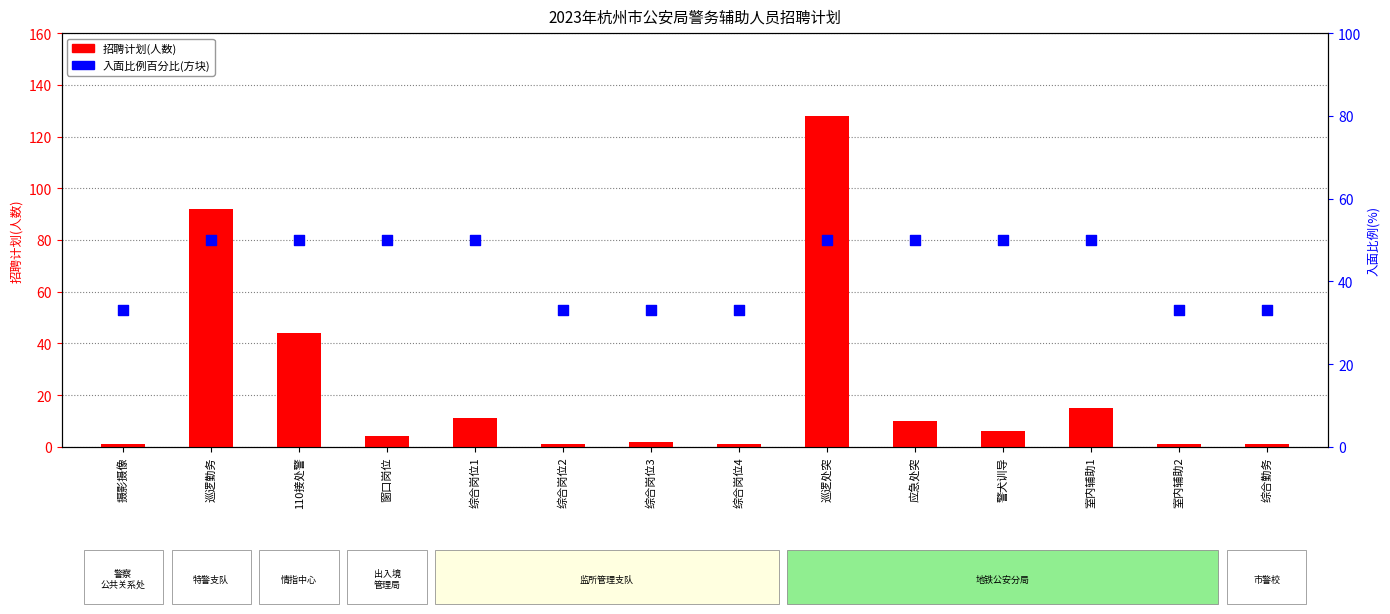

Which series has the largest total across all categories?

入面比例百分比